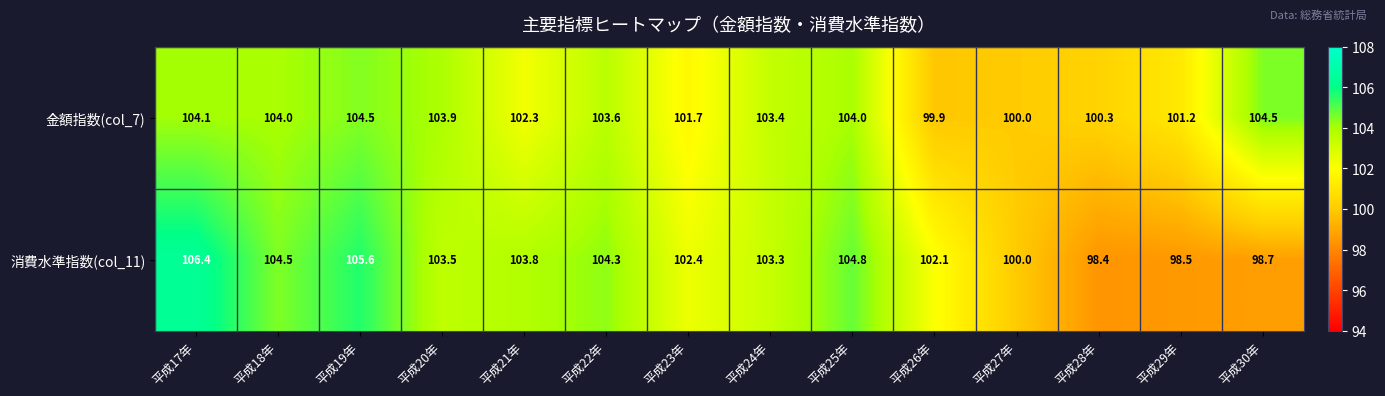

List the series in order of their peak value, highest first.

消費水準指数(col_11), 金額指数(col_7)